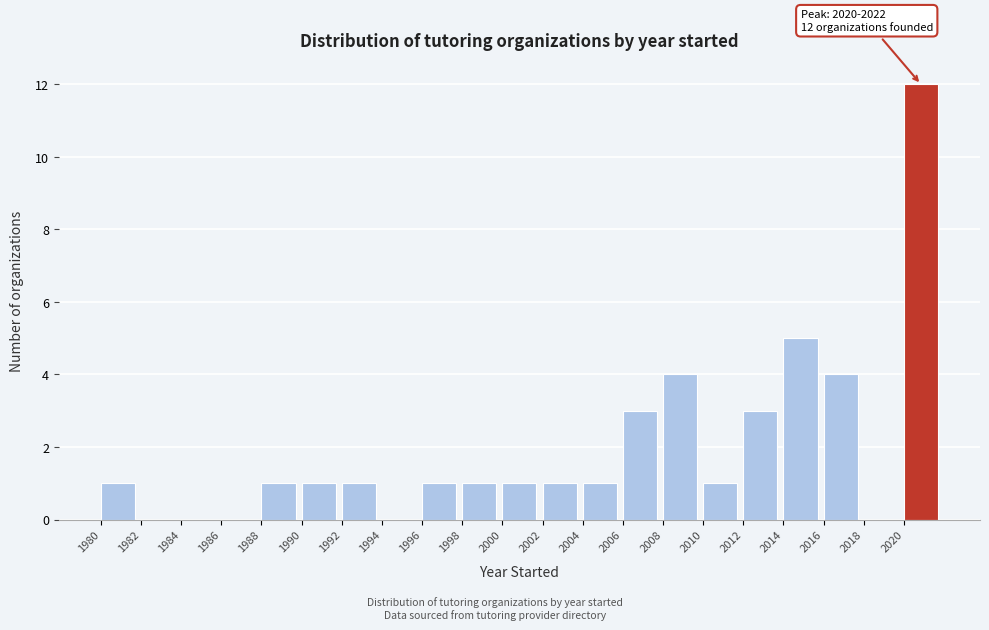

Over which range of the x-axis is the bar tallest?

2020 to 2022